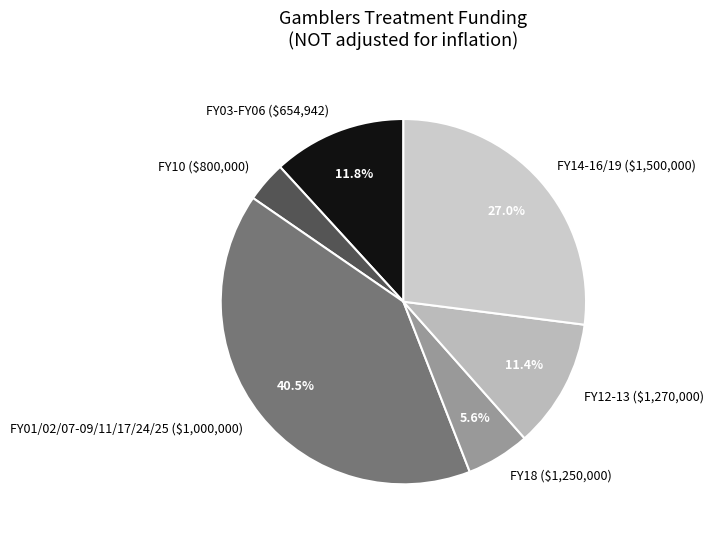

To the nearest percent, what is the difference between the largest and smallest slice percentages?

37%